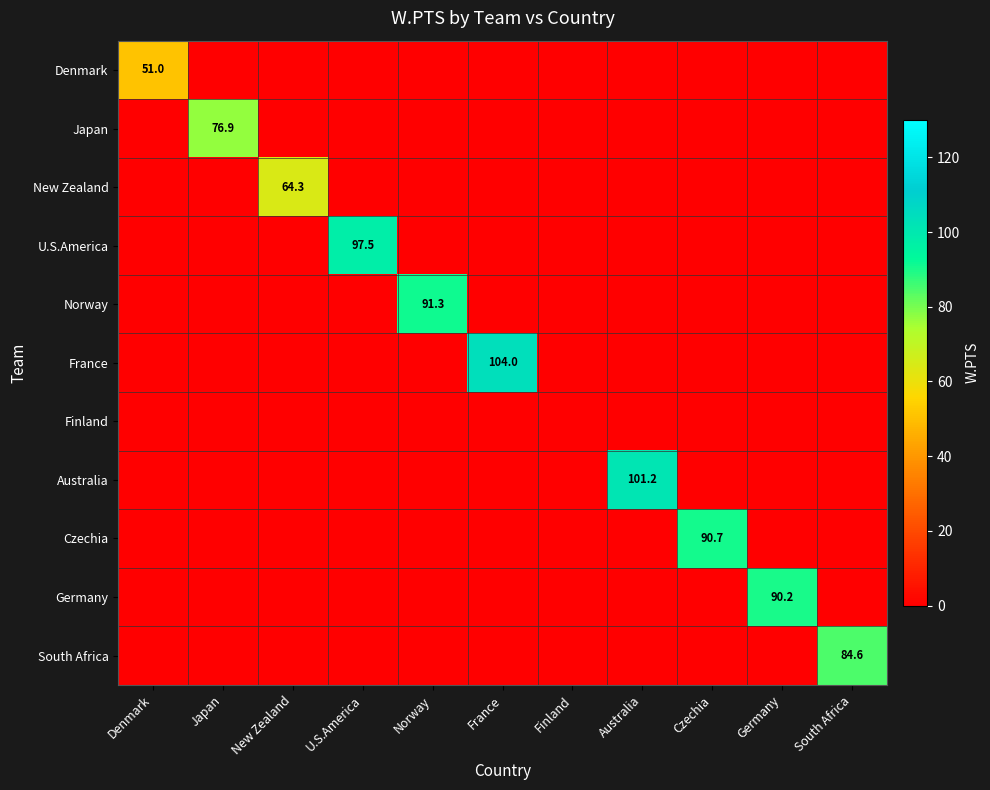

The value of New Zealand at New Zealand is 64.3. True or false?

True